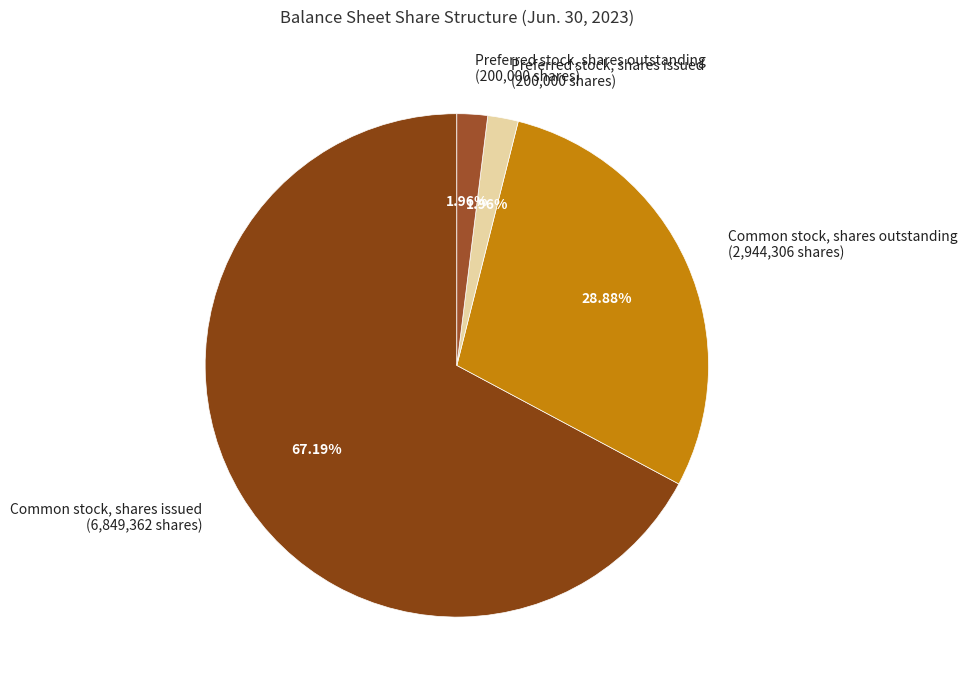

Is Common stock, shares issued the majority of the pie?

Yes